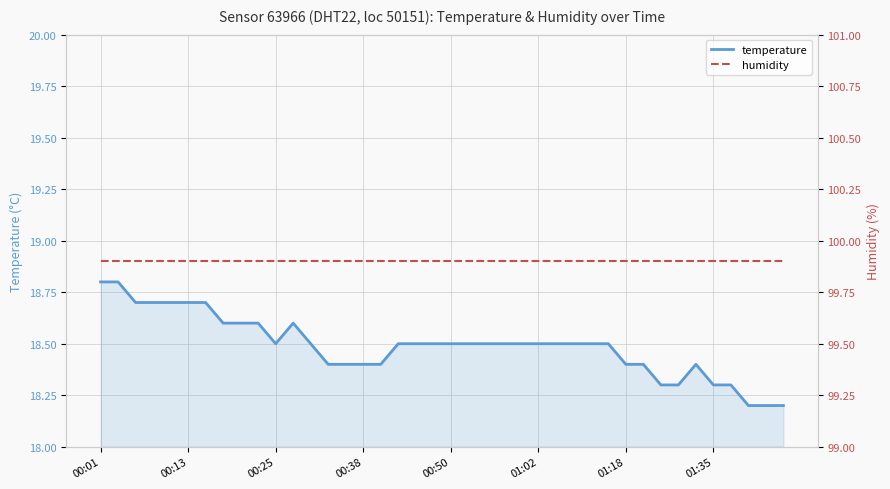

True or false: humidity has more than 1 points higher than both neighbors.

False